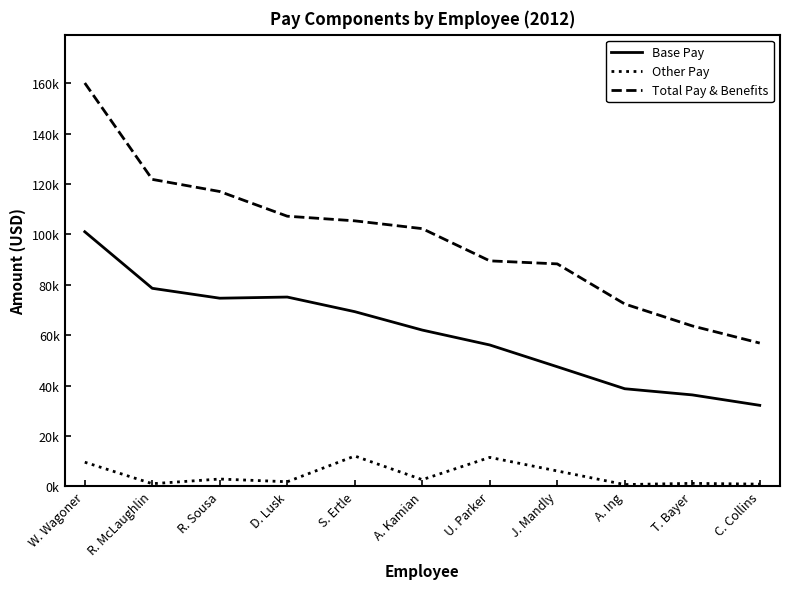

What are all the series names shown in the legend?

Base Pay, Other Pay, Total Pay & Benefits